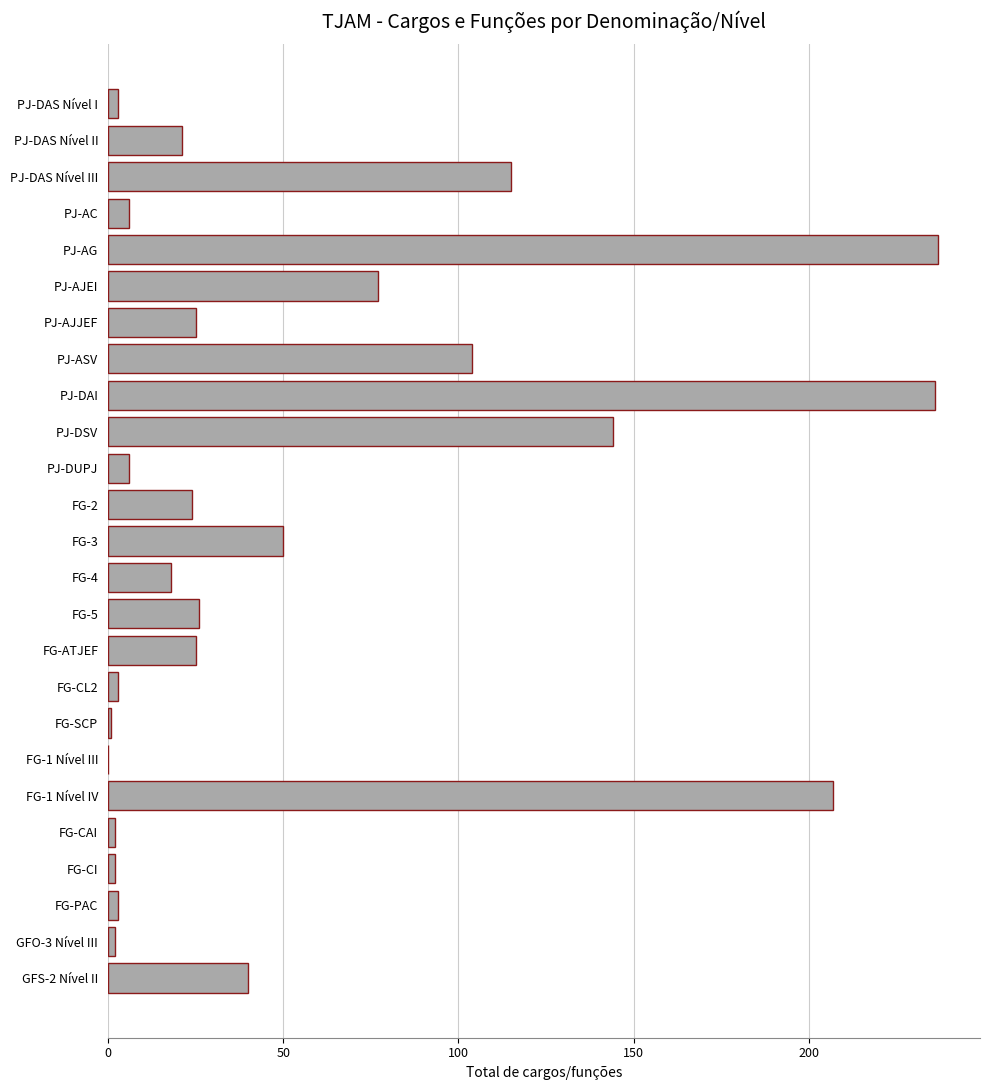

At which label is the value closest to 118?

PJ-DAS Nível III